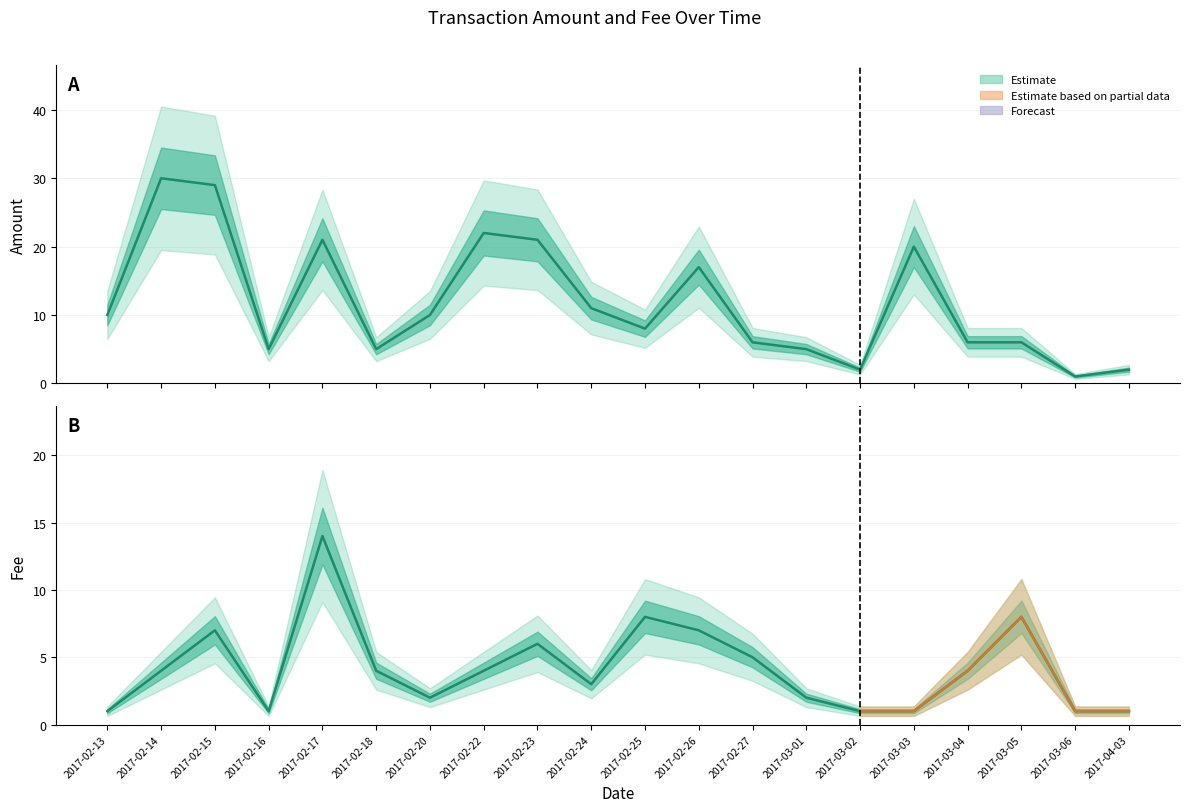

Is it true that Fee equals 2 at 2017-02-20?

True